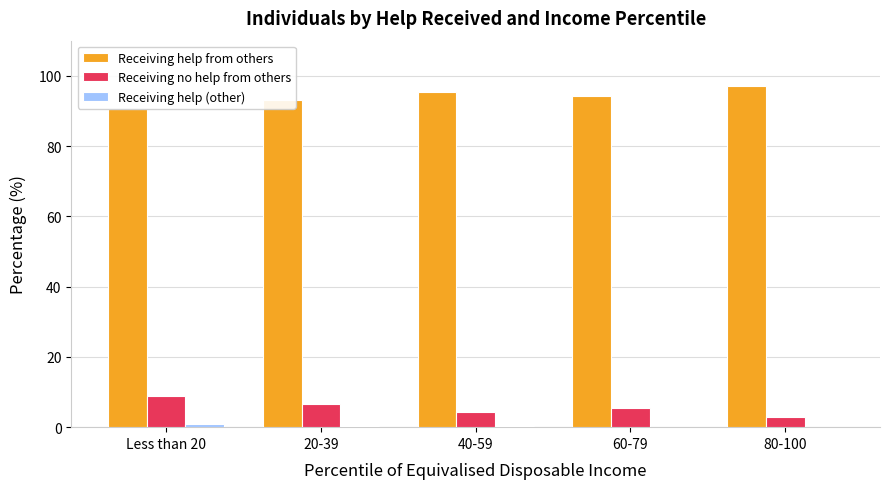

What is the sum of all Receiving no help from others values?

28.4